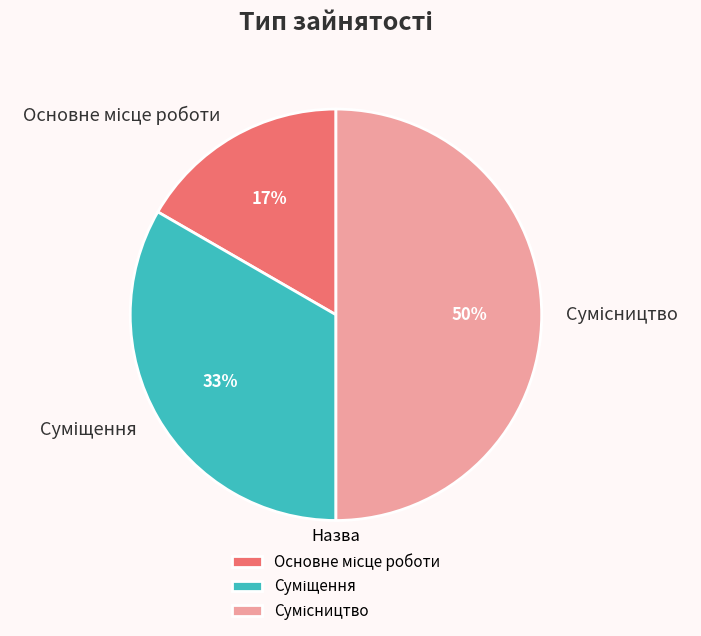

To the nearest percent, what is the difference between the largest and smallest slice percentages?

33%